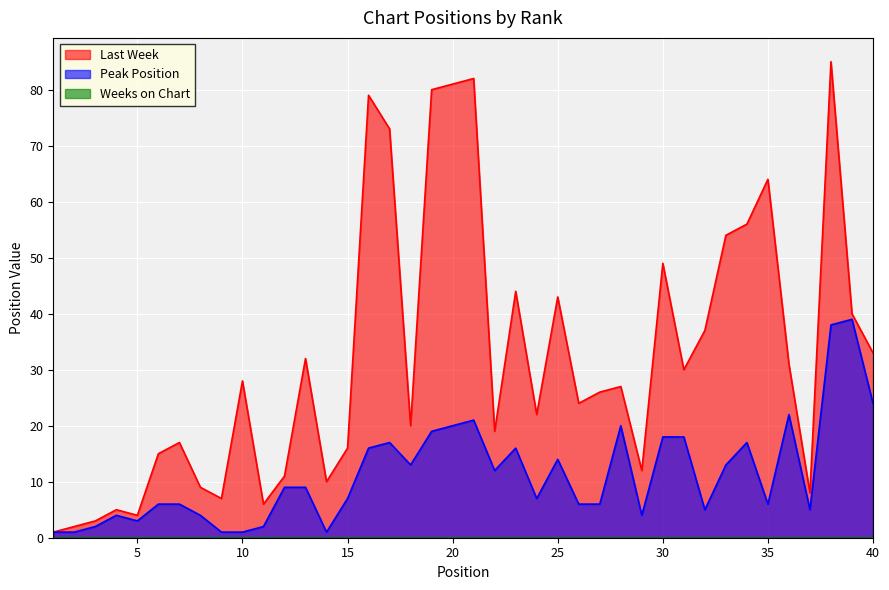

At which category is the sum across all series the highest?

38